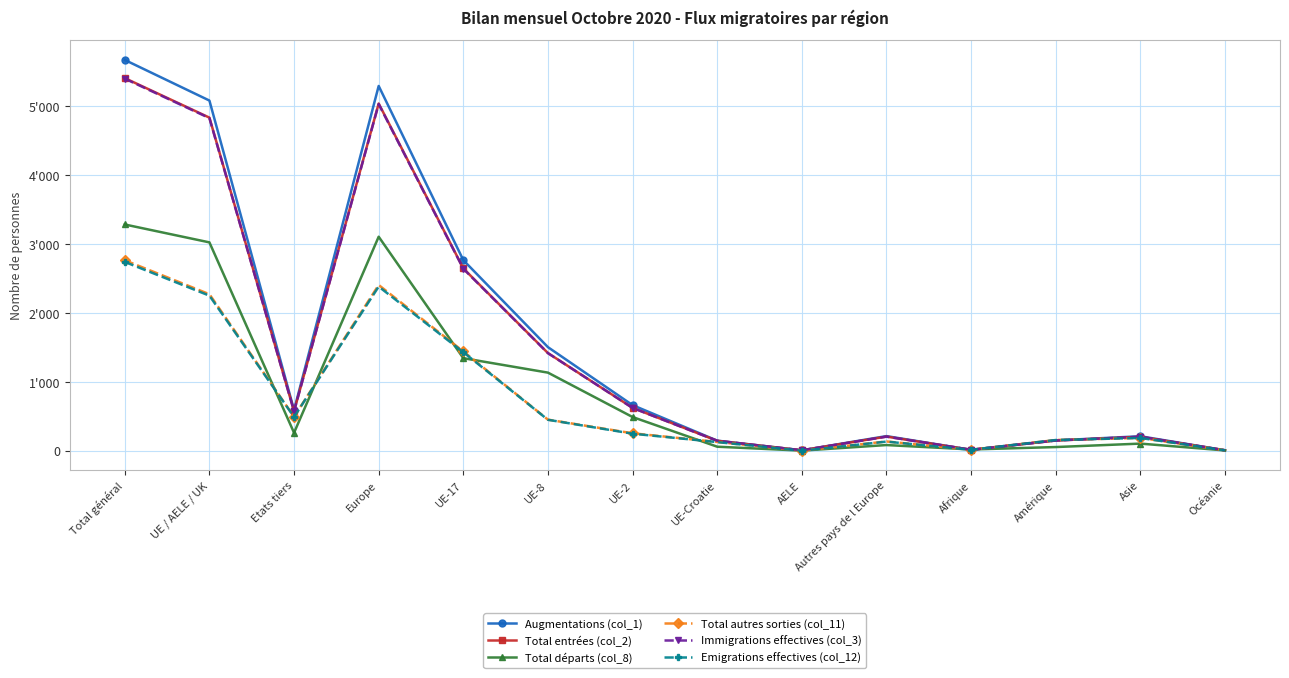

At how many categories does at least one series exceed 4233?

3